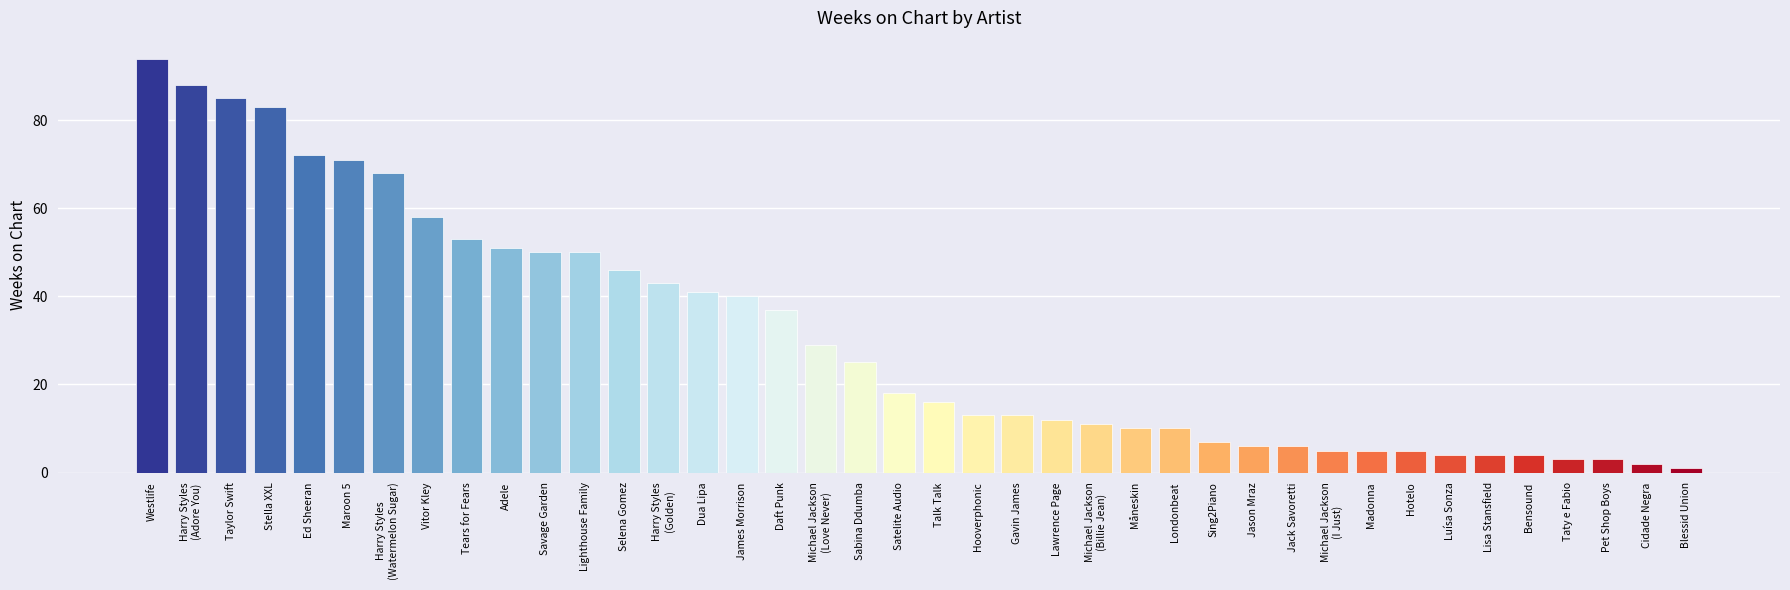

What is the maximum value shown in the chart?

94